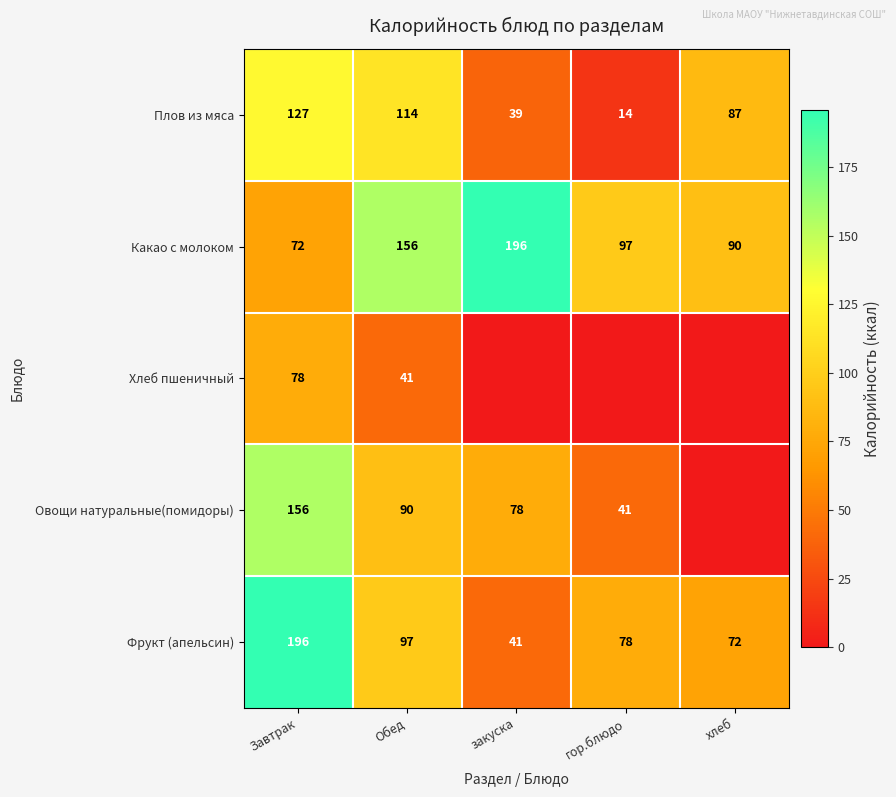

What is the total value across all series at гор.блюдо?

230.3